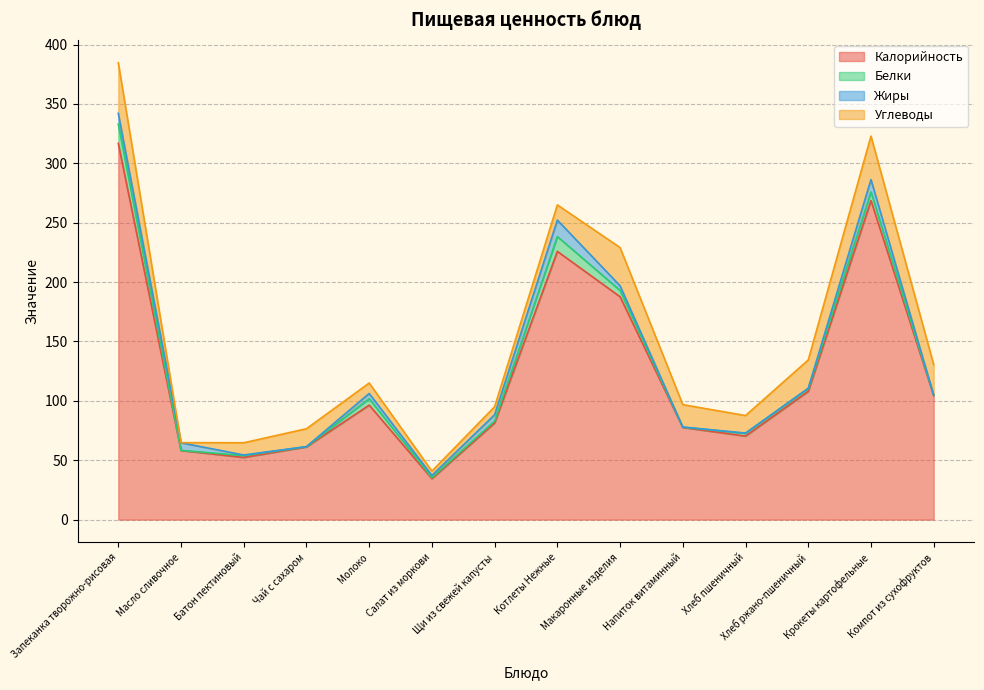

Rank the series by their maximum value, from highest to lowest.

Калорийность, Углеводы, Белки, Жиры